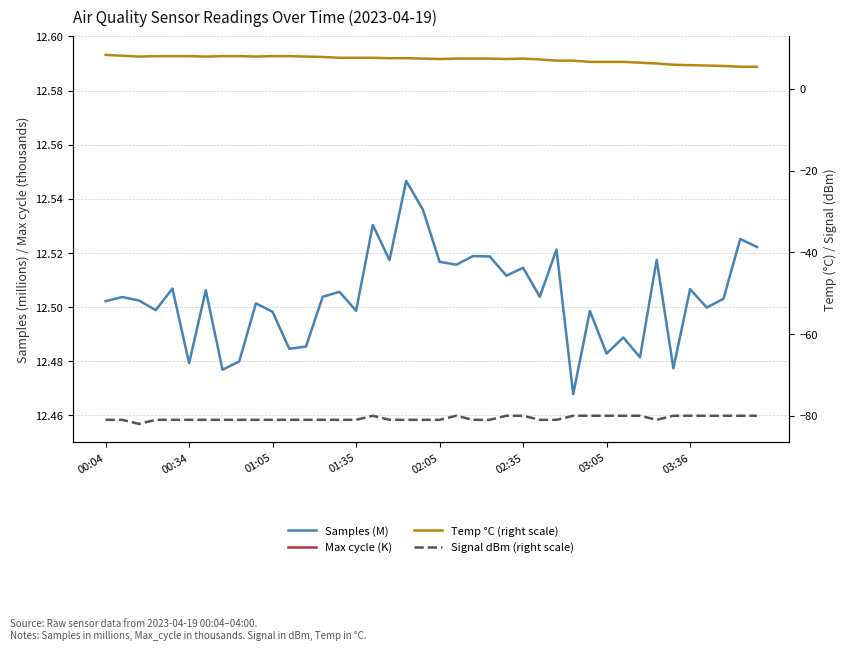

What is the spread (max minus min) of values at 02:05?

101.0